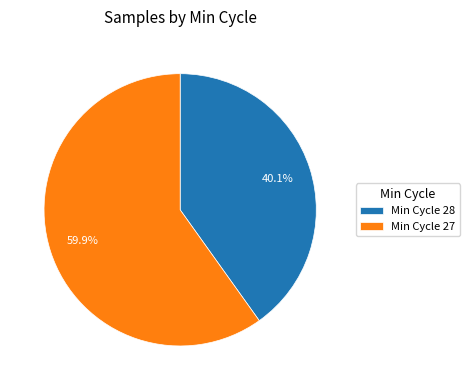

Is there a majority slice in this chart?

Yes